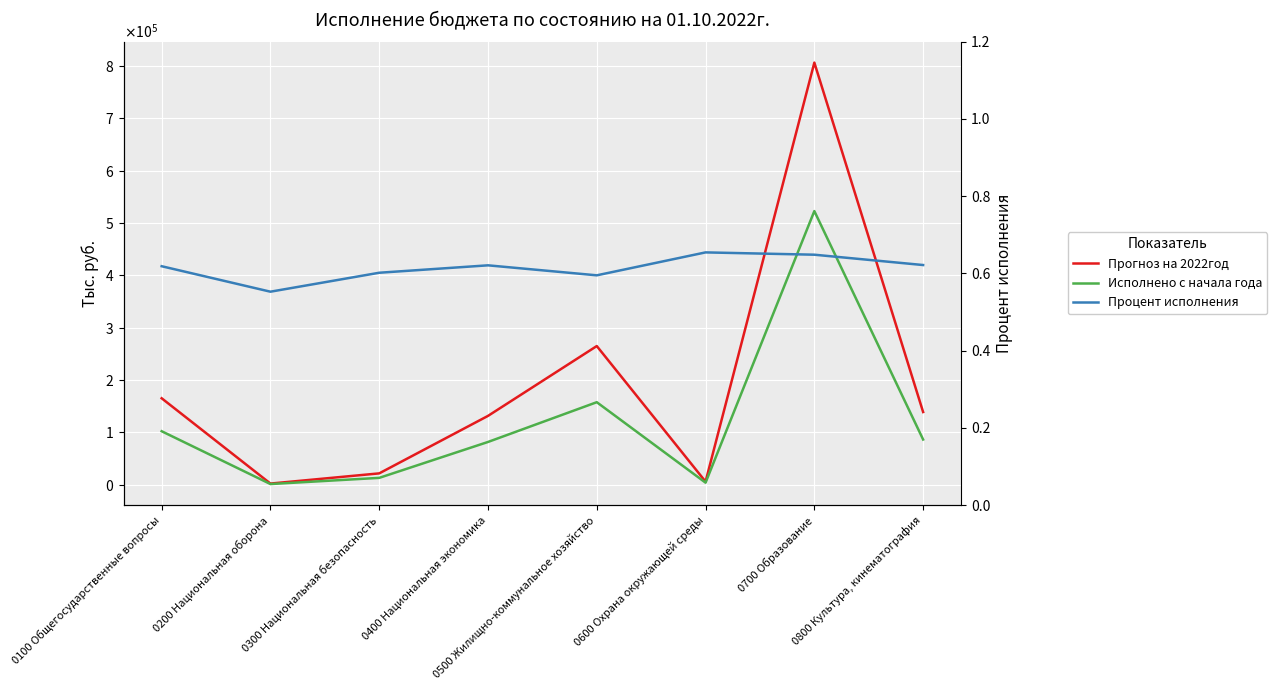

At how many categories does at least one series exceed 778630?

1